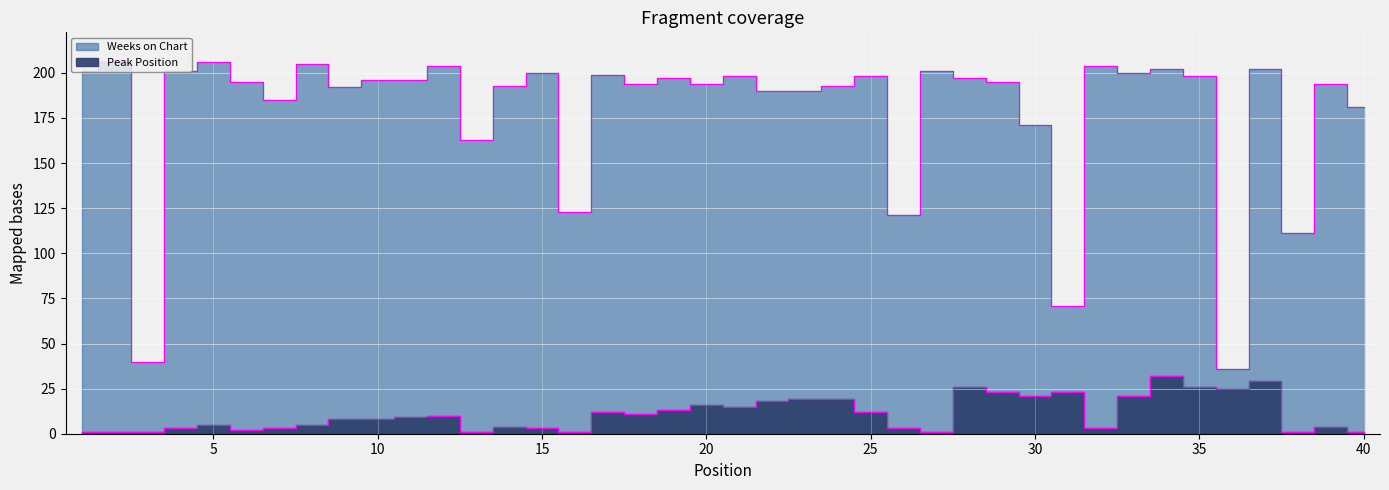

How many interior local peaks does the Peak Position series have?

10